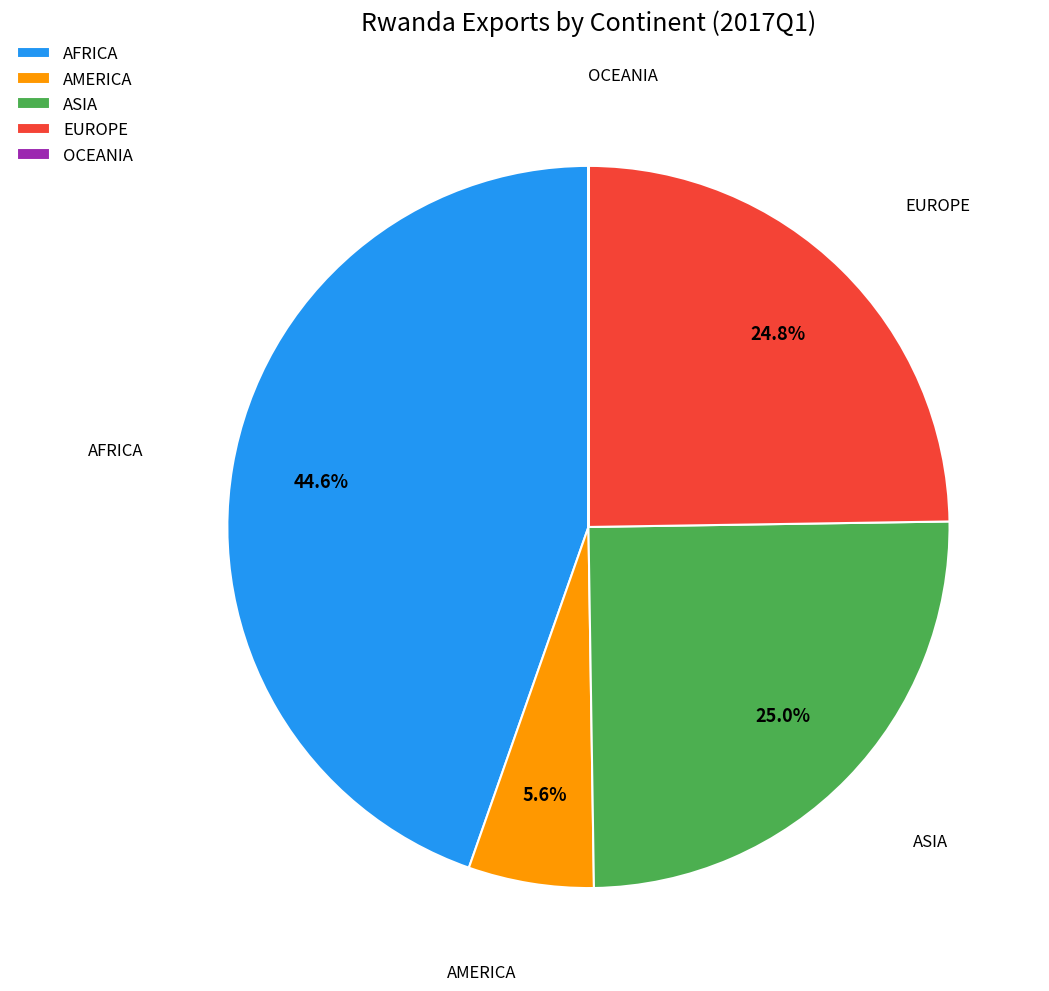

Is the sum of AFRICA and ASIA greater than half?

Yes